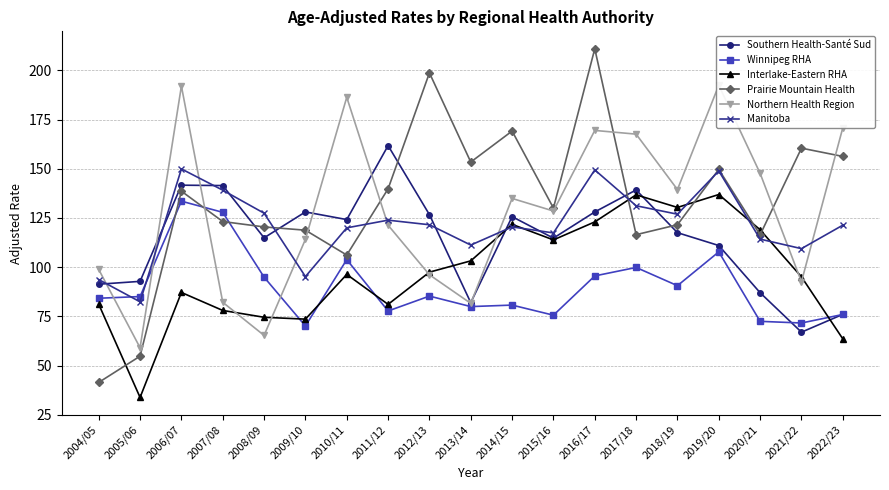

What is the approximate value of Southern Health-Santé Sud at 2004/05?

91.3